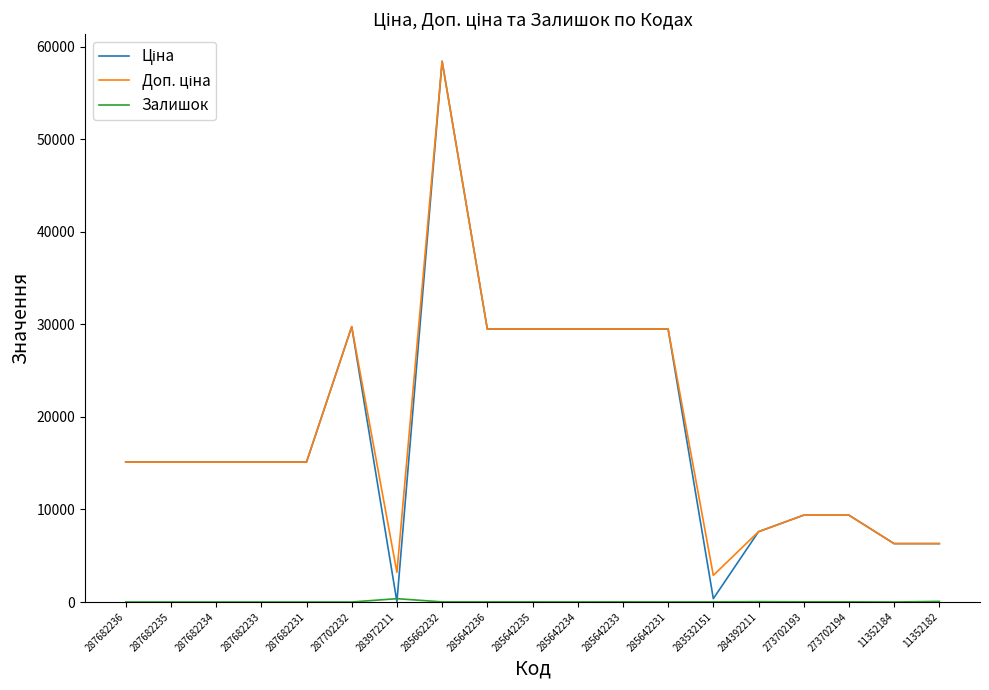

What is the spread (max minus min) of values at 287682233?

15120.0